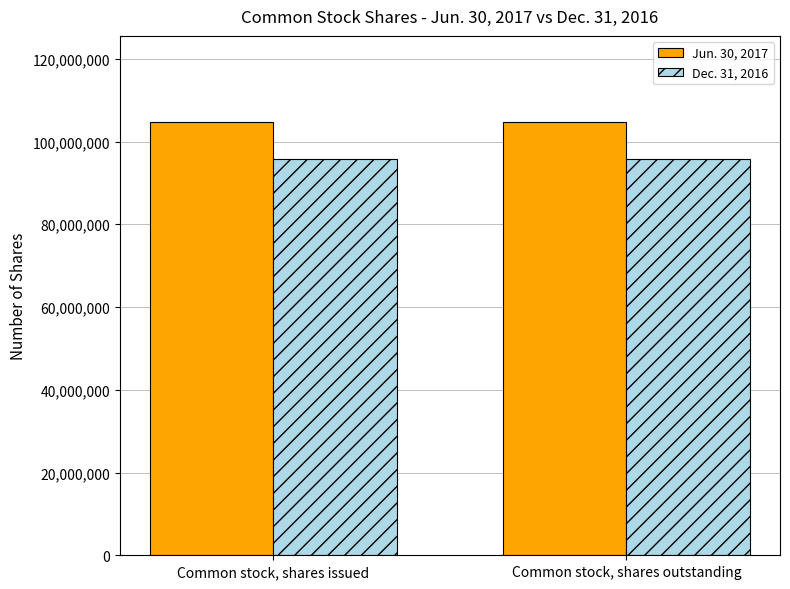

At Common stock, shares issued, list the series in order from largest to smallest.

Jun. 30, 2017, Dec. 31, 2016